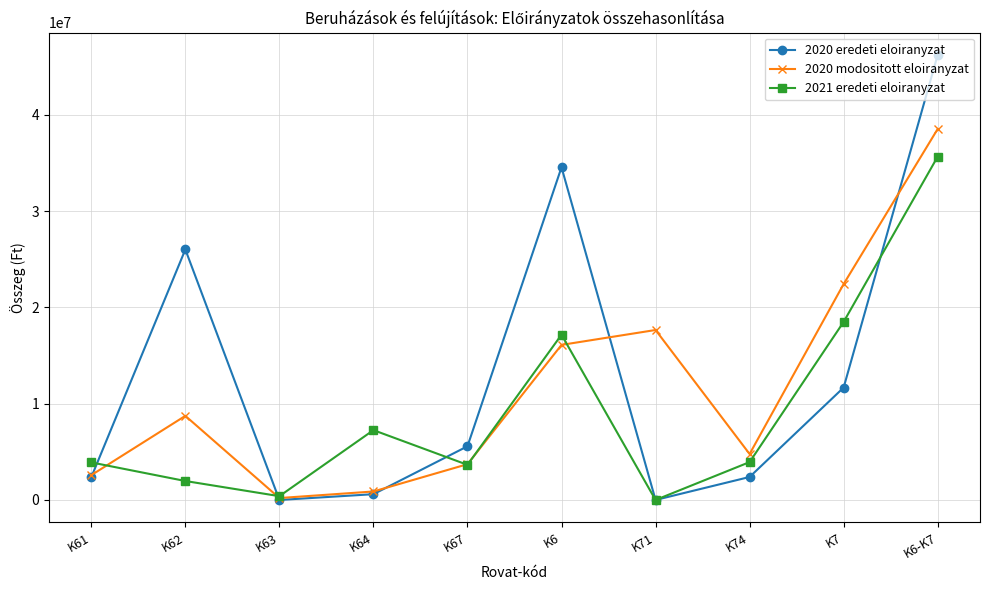

Which category has the highest value in the 2020 modositott eloiranyzat series?

K6-K7